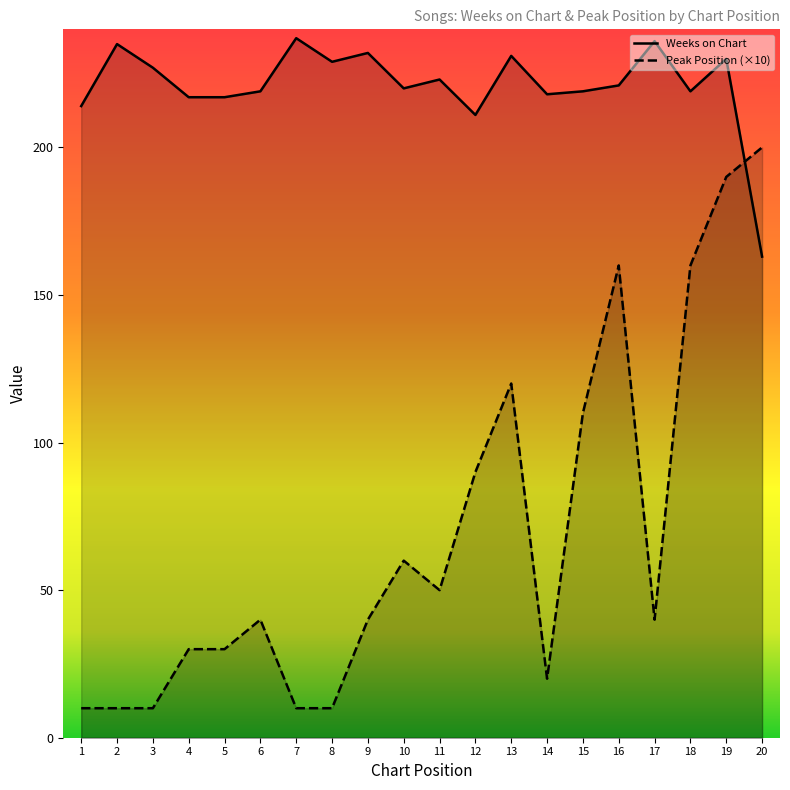

What is the total value across all series at 17?

276